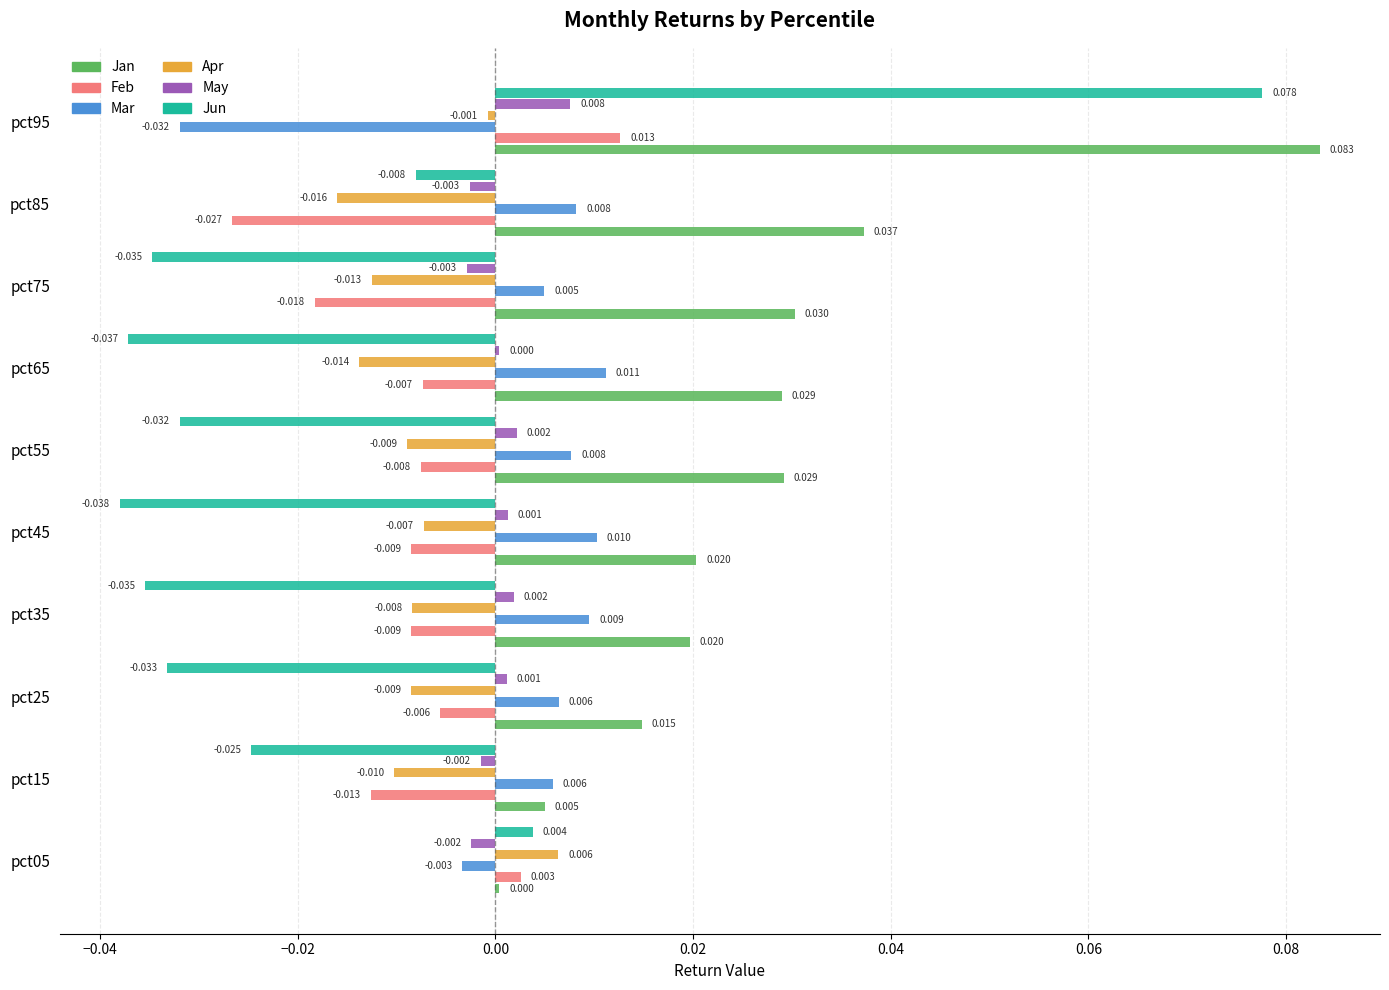

Which series changed the most between pct05 and pct55?

Jun